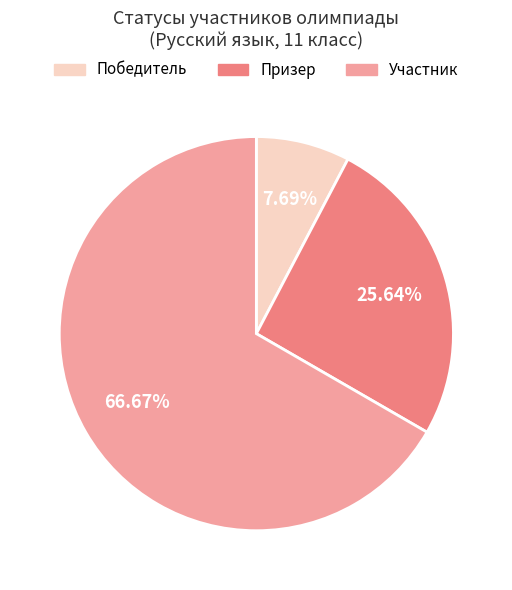

How many slices are in this pie chart?

3